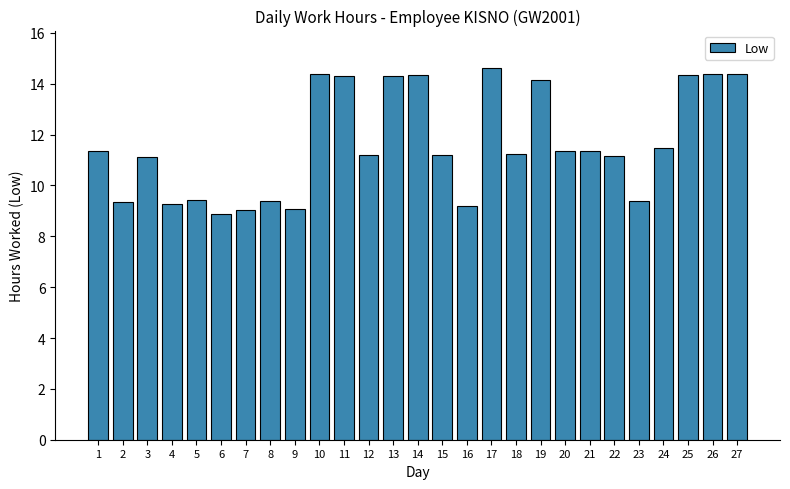

What is the value of the 12th bar from the left?

11.2